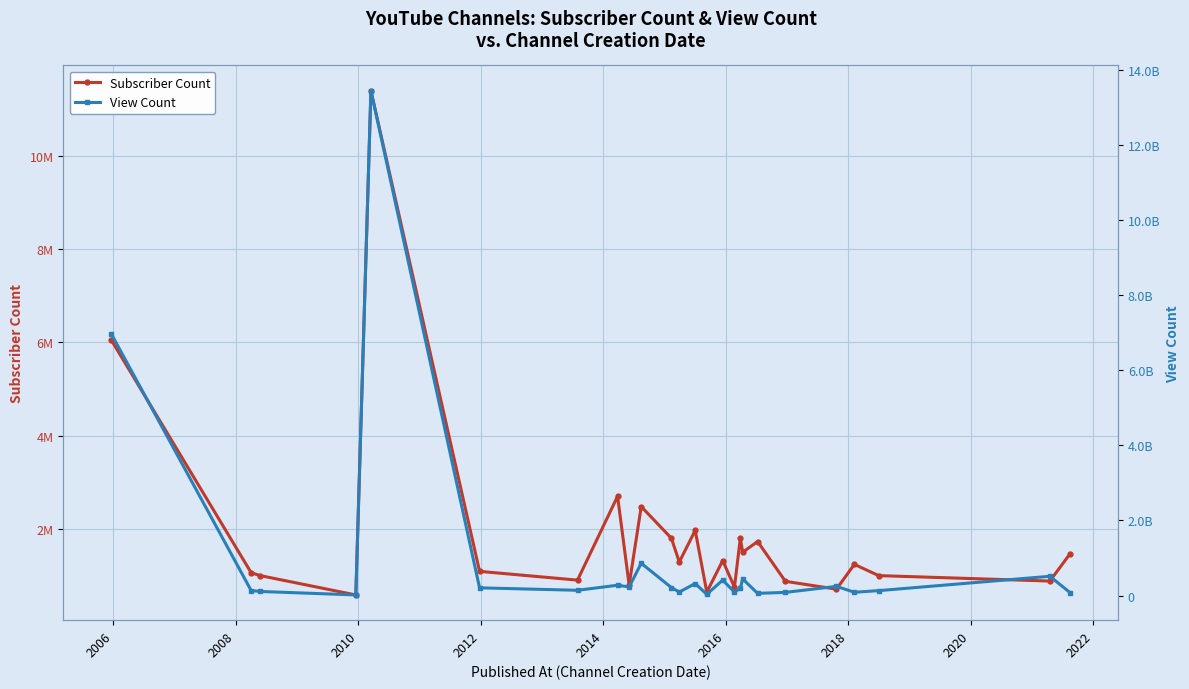

How many lines are shown in the chart?

2